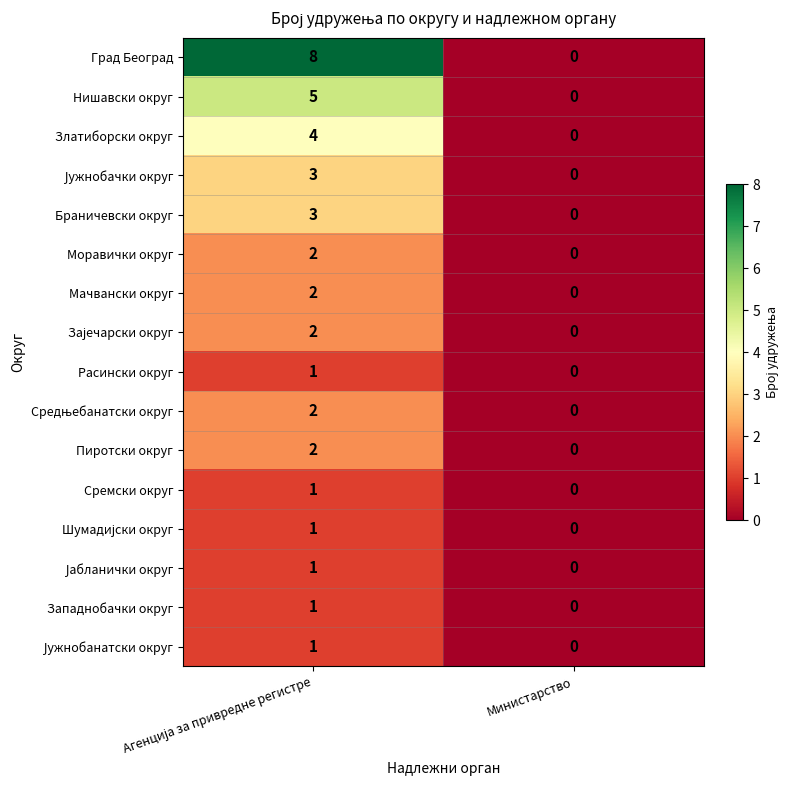

Which series has the largest range (max minus min)?

Град Београд